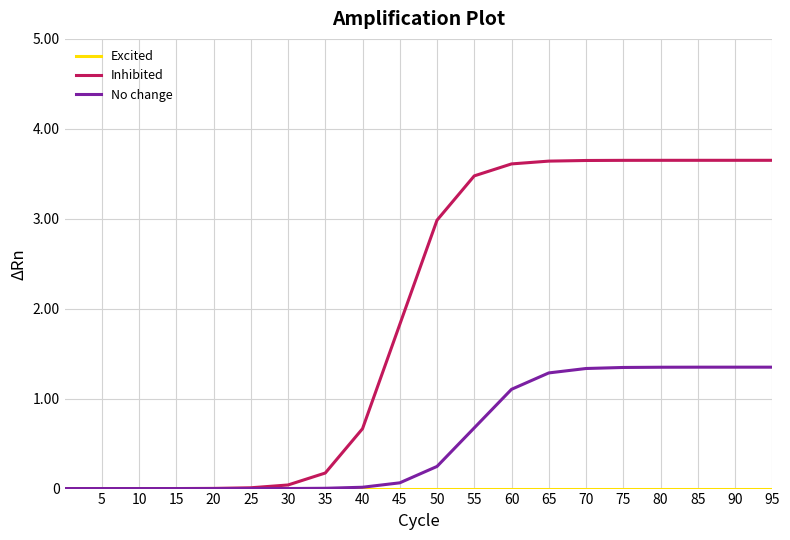

Which series has the widest spread of values?

Inhibited